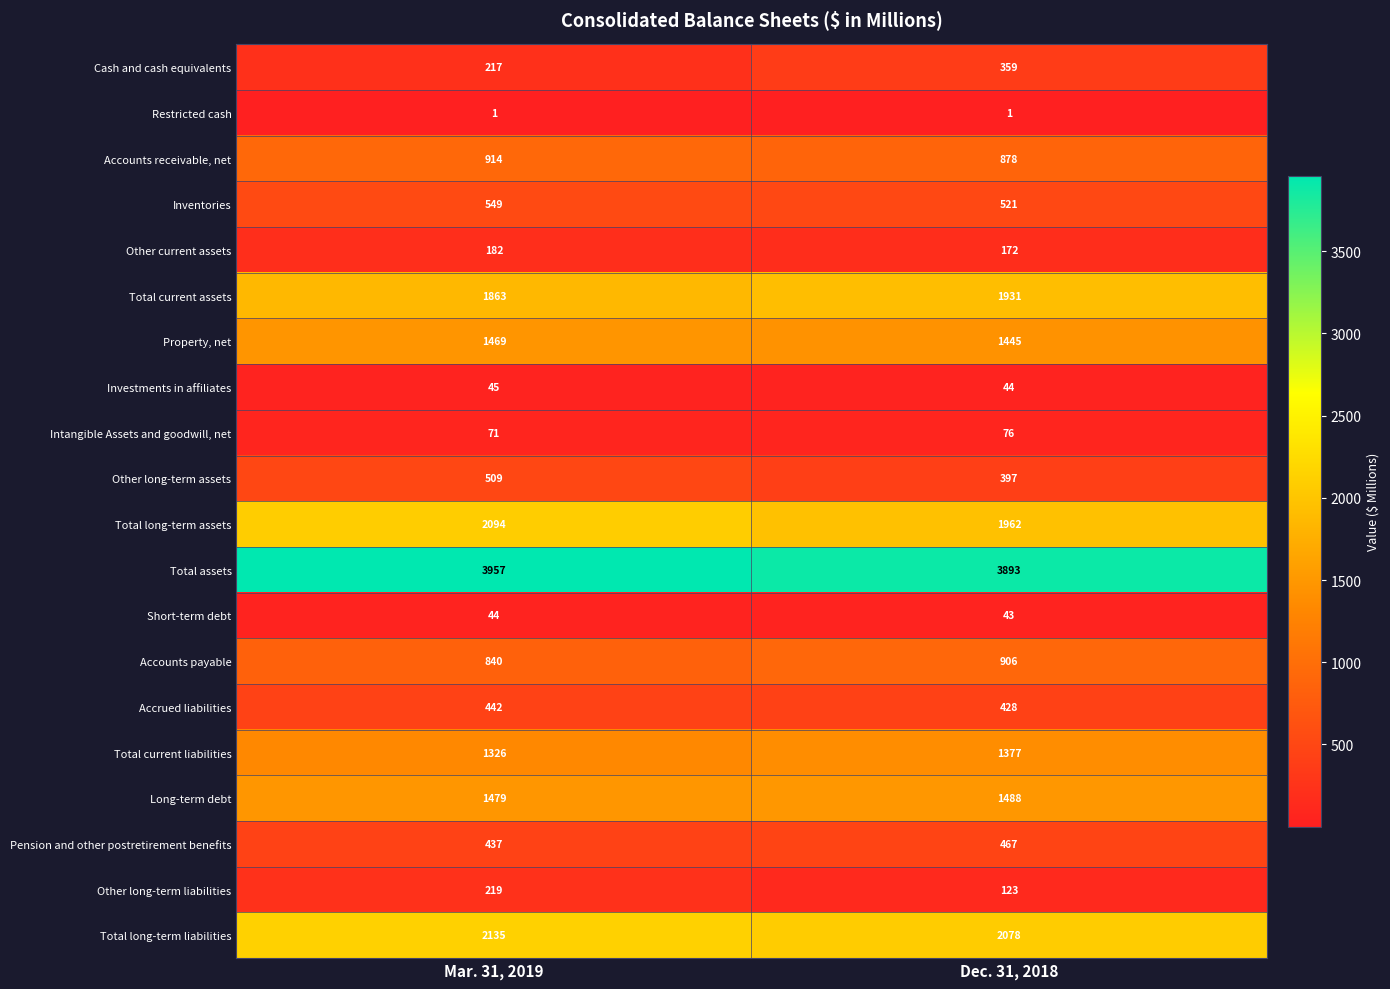

What value does the Cash and cash equivalents series have at Mar. 31, 2019, to the nearest 10?

220